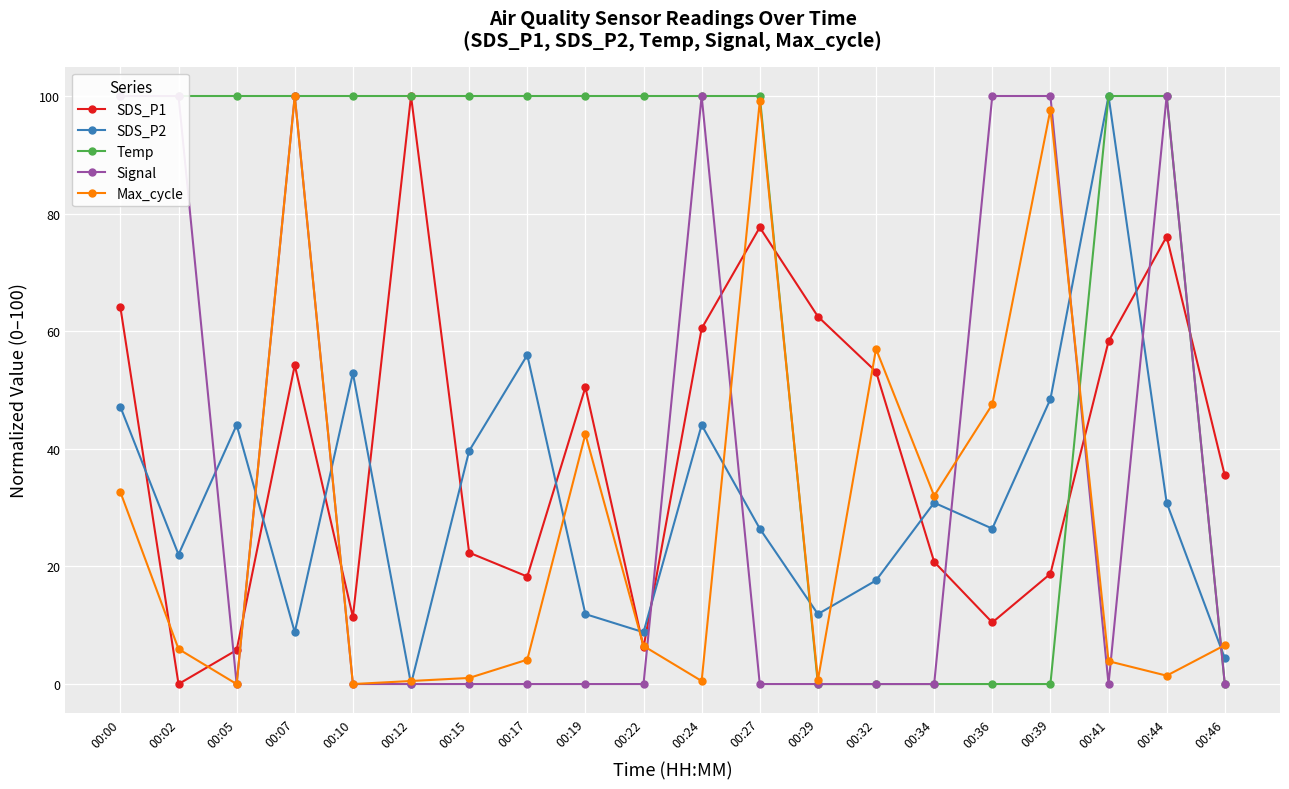

Which series has the largest total across all categories?

Temp